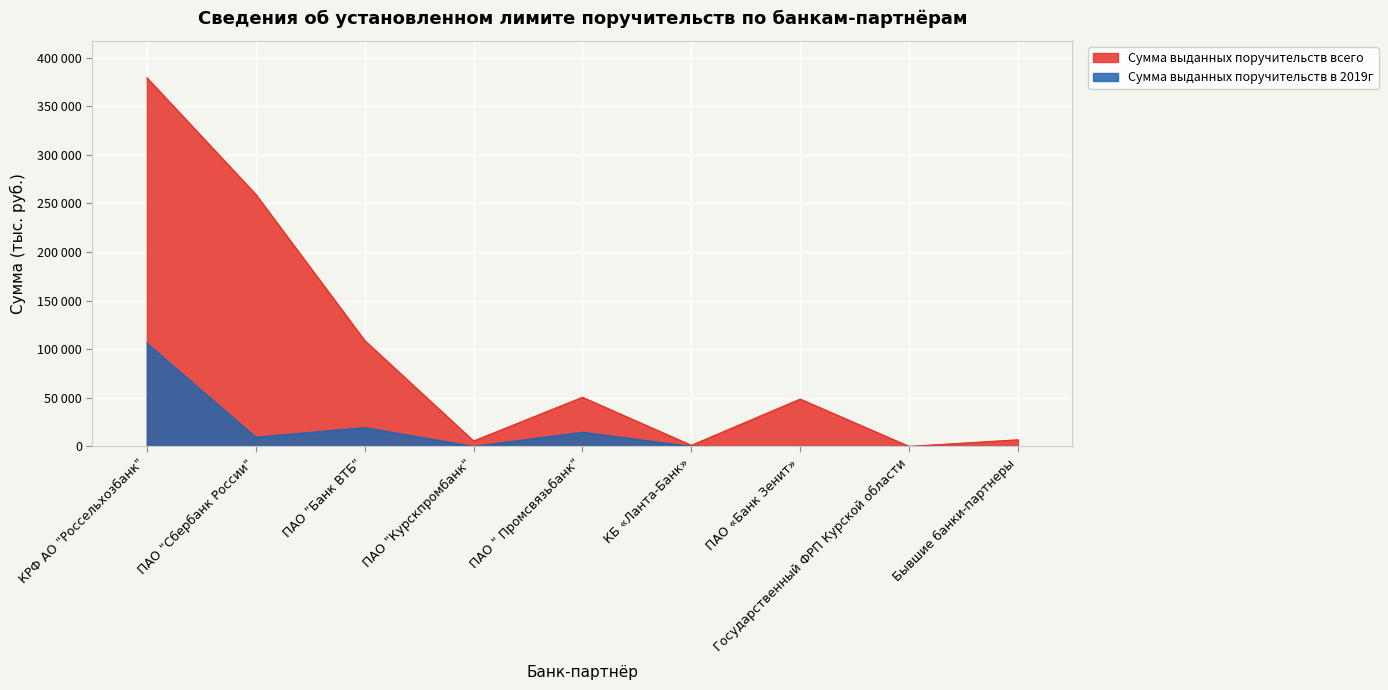

Count the number of data series in this chart.

2